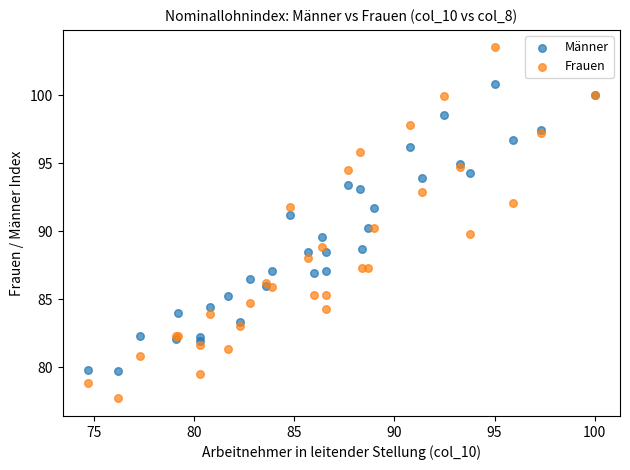

Which series contains the highest Y value?

Frauen